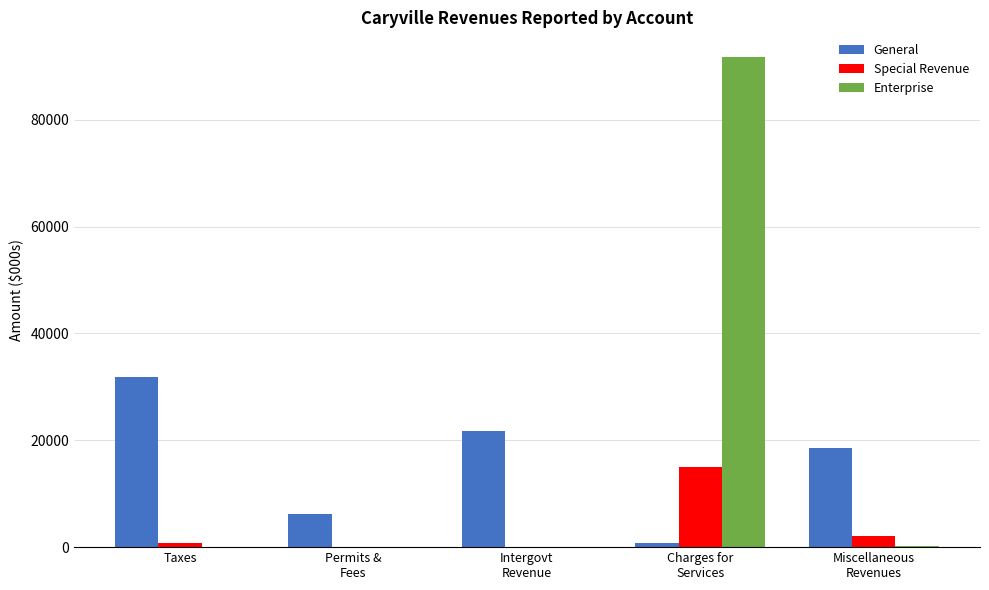

At which label does General first exceed 18498?

Taxes